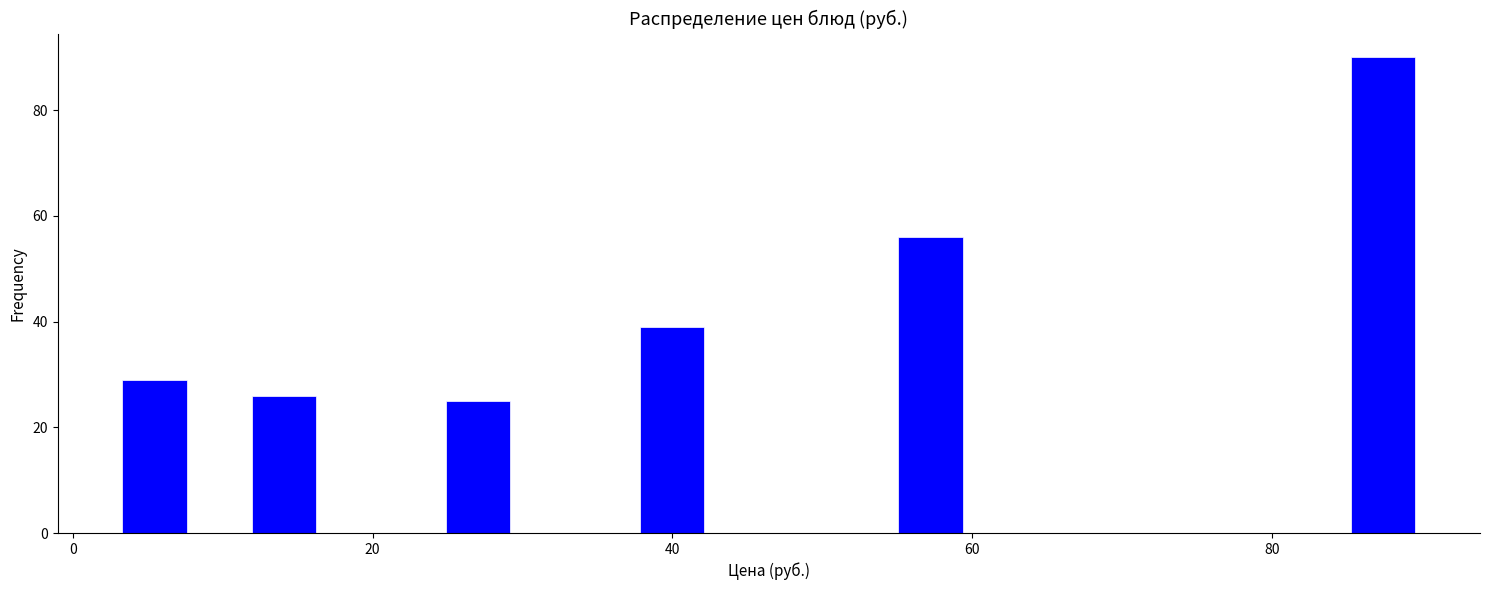

Around what value on the x-axis is the tallest bar? Give the approximate position of its centre, as read against the axis.

88